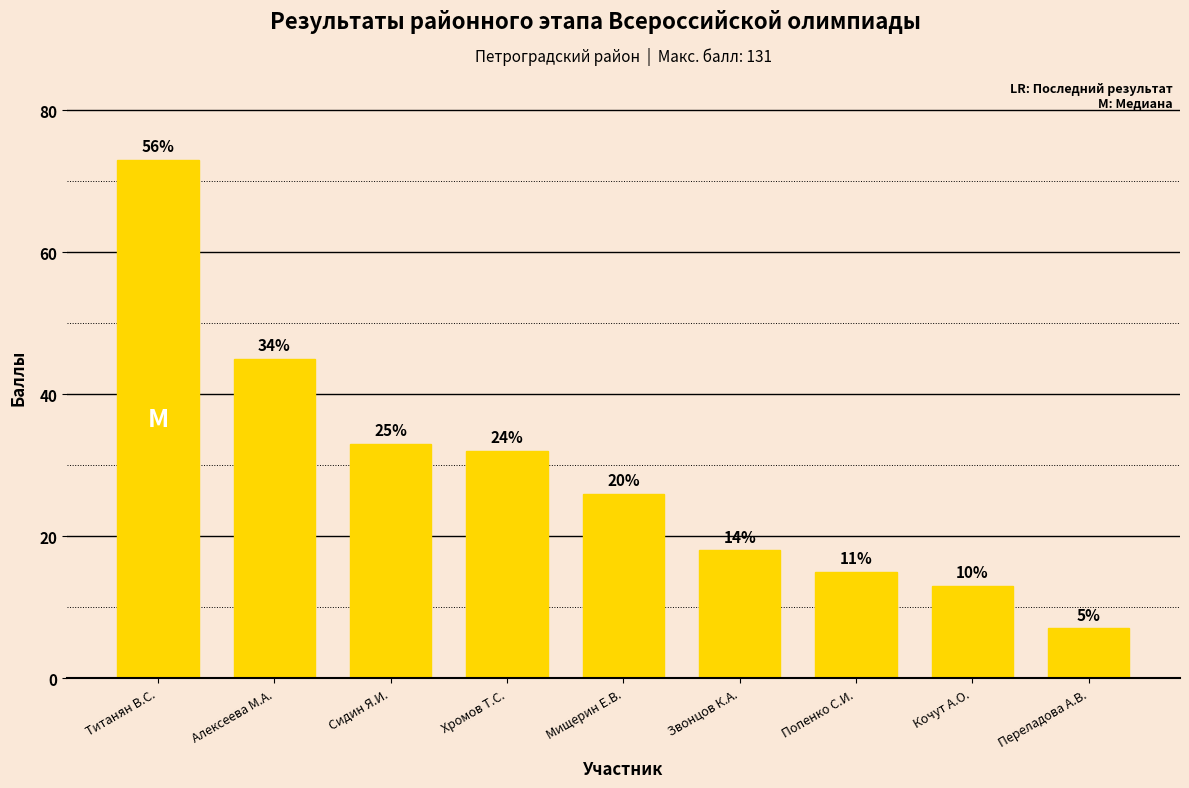

Reading left to right, what are all the values shown in this chart?

Титанян В.С.=73	Алексеева М.А.=45	Сидин Я.И.=33	Хромов Т.С.=32	Мищерин Е.В.=26	Звонцов К.А.=18	Попенко С.И.=15	Кочут А.О.=13	Переладова А.В.=7